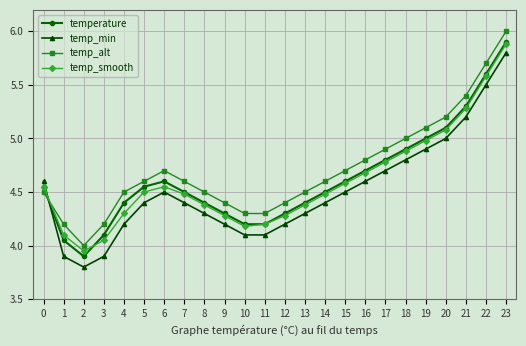

At how many categories does at least one series exceed 3?

24